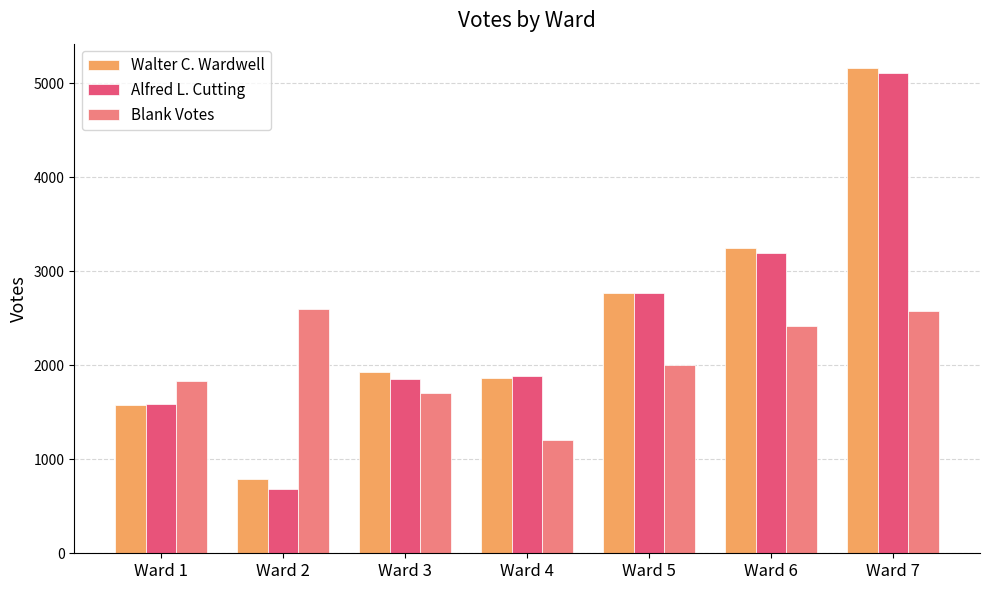

Is the value of Walter C. Wardwell at Ward 6 greater than the value of Blank Votes at Ward 3?

Yes